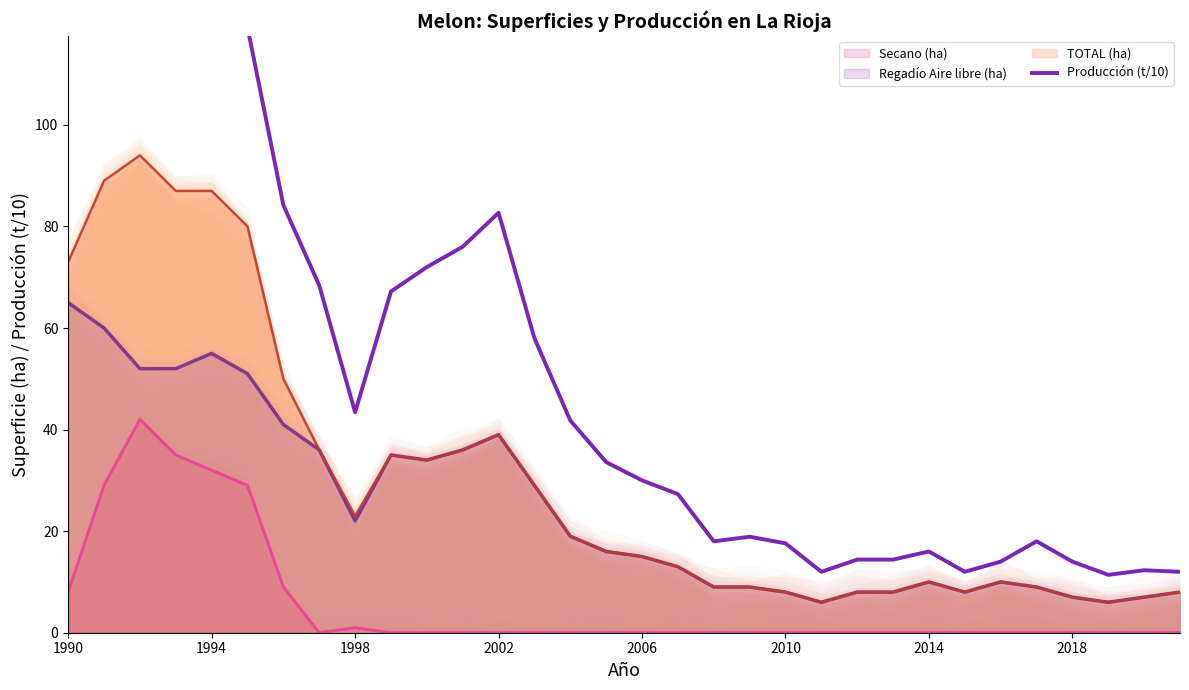

True or false: Producción (t/10) and Secano (ha) intersect in this chart.

False